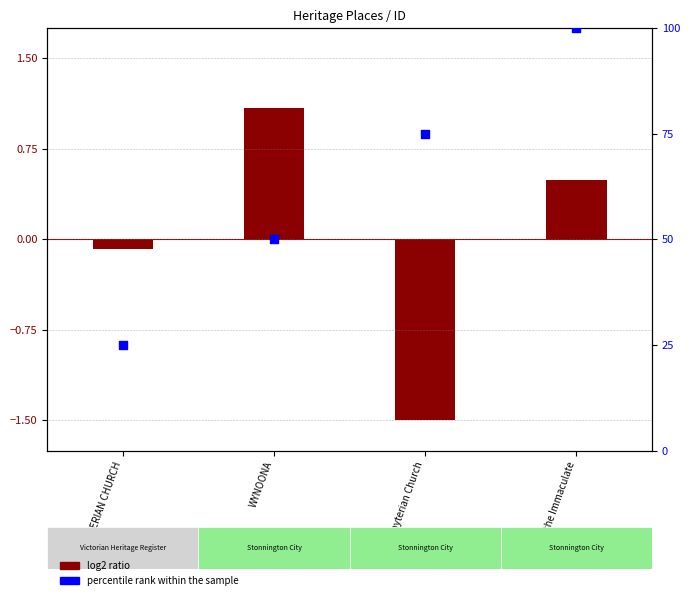

What is the total value across all series at WYNOONA?

51.1